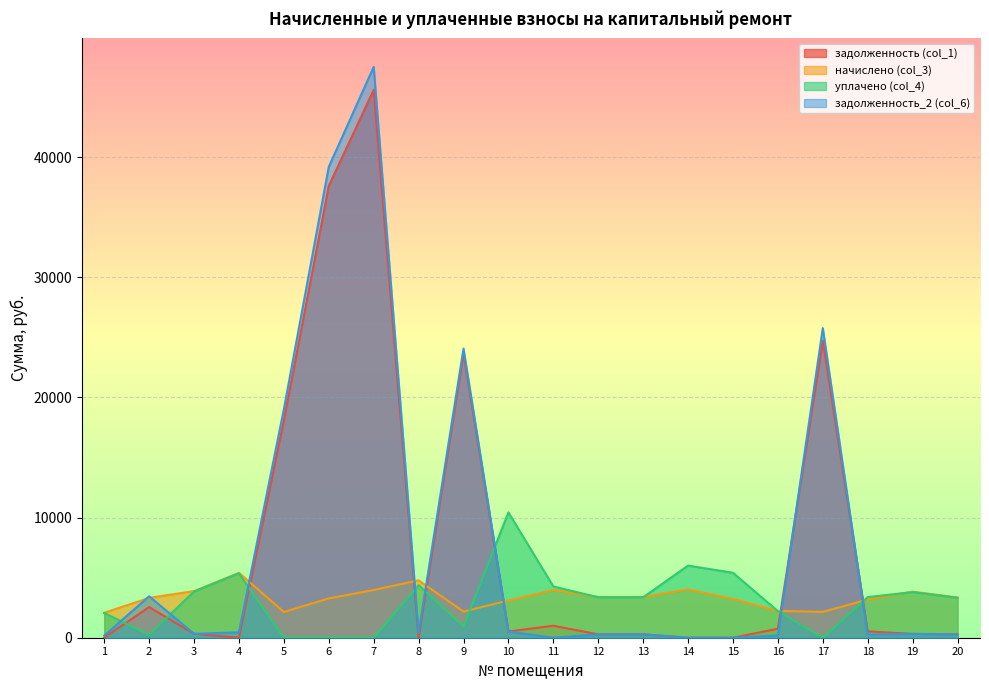

Count the number of categories in the chart.

20